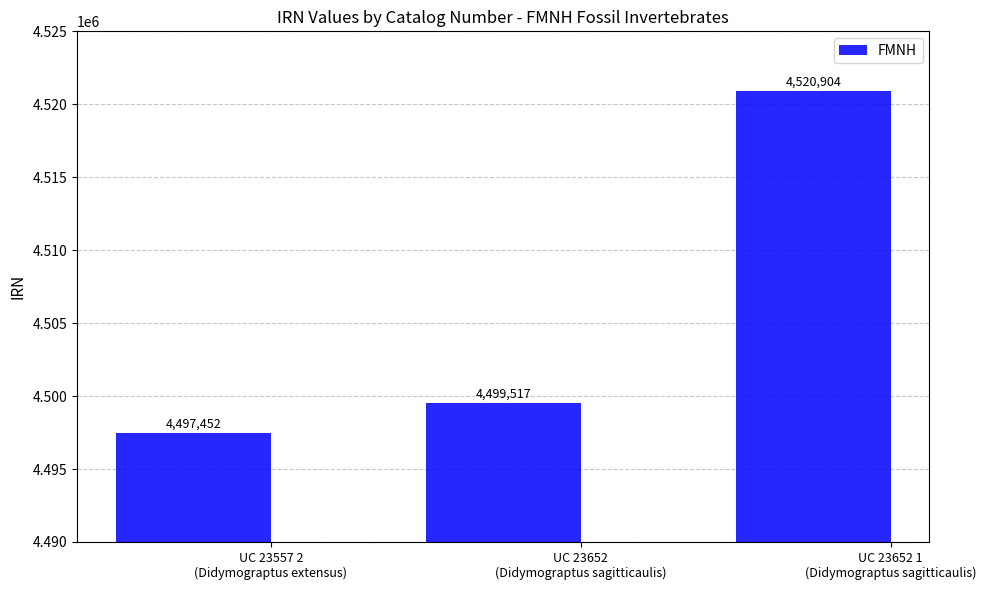

The value at UC 23652 1
(Didymograptus sagitticaulis) is 4520904. True or false?

True